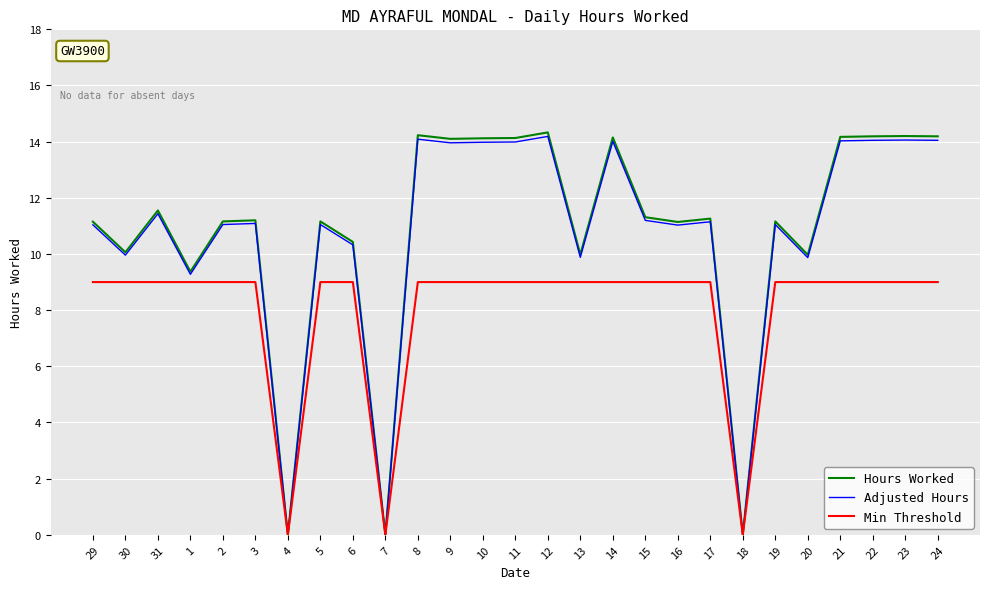

Which series has the largest range (max minus min)?

Hours Worked